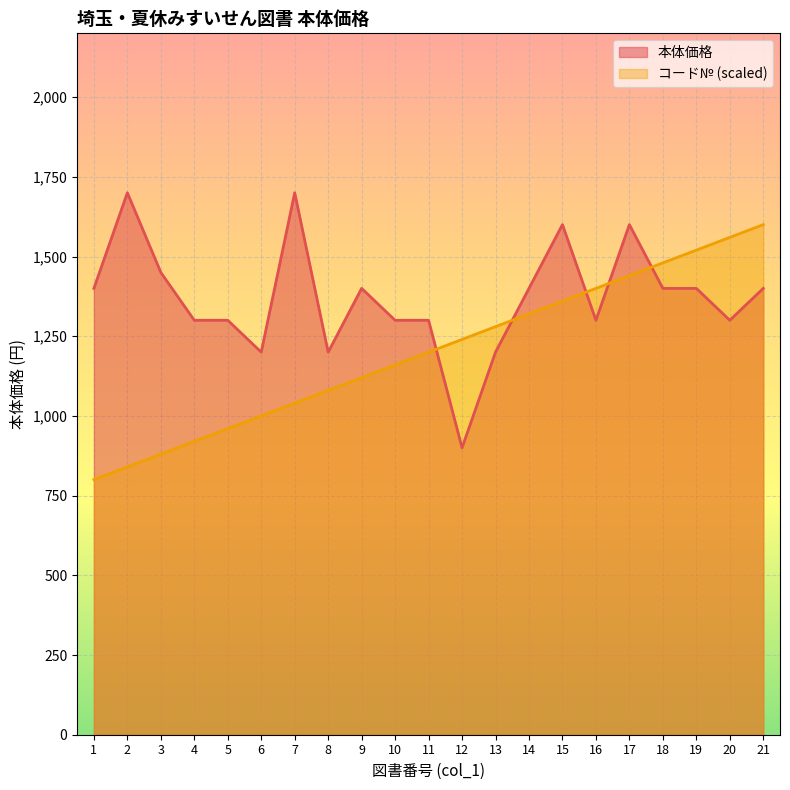

Where do コード№ and 本体価格 first cross each other?

11 and 12